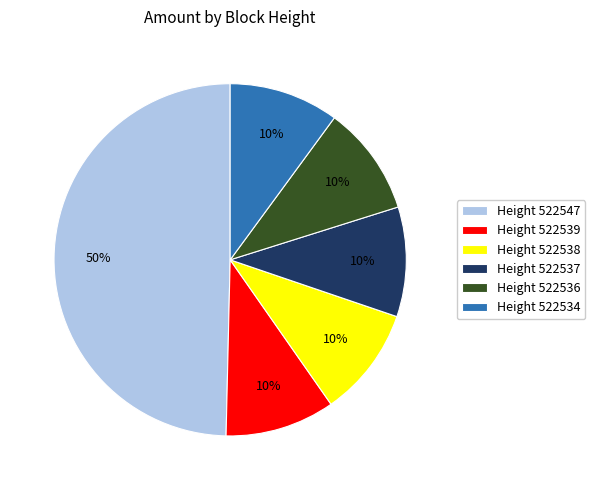

Is the sum of Height 522539 and Height 522547 greater than half?

Yes